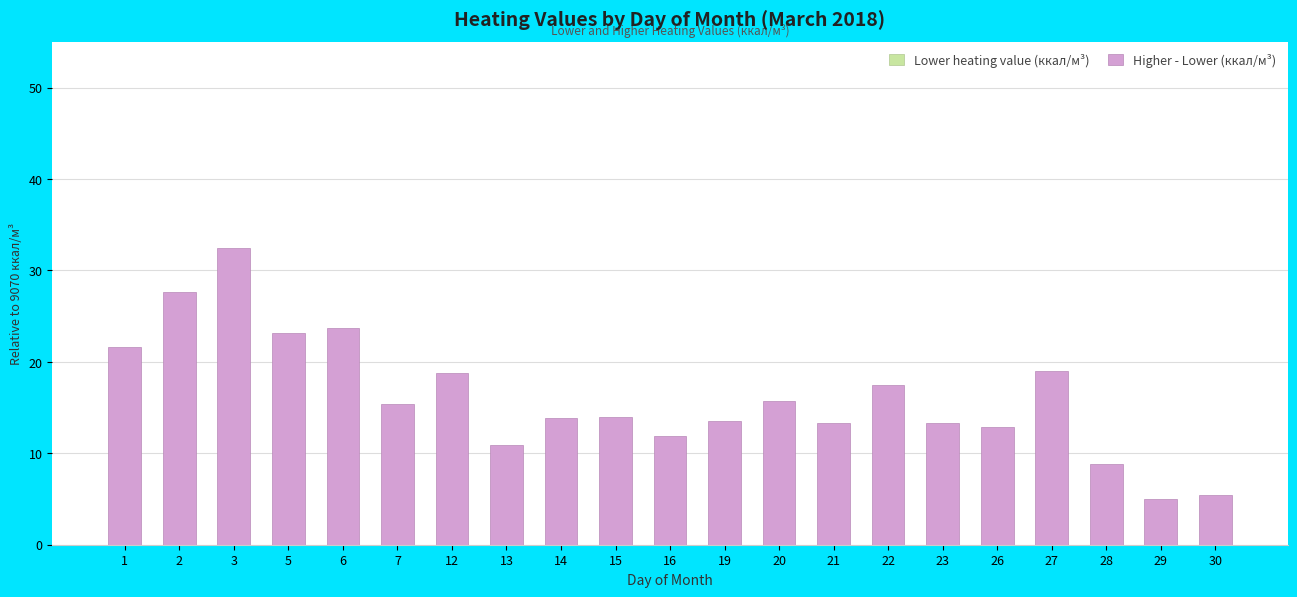

Count the number of data series in this chart.

2